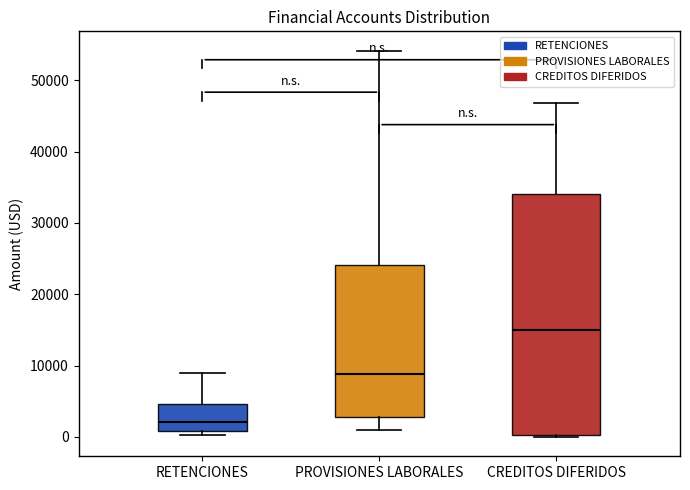

Where does the median line of the box for CREDITOS DIFERIDOS sit on the y-axis? The values are not printed on the chart, so give them approximately, as read against the axis.

15000